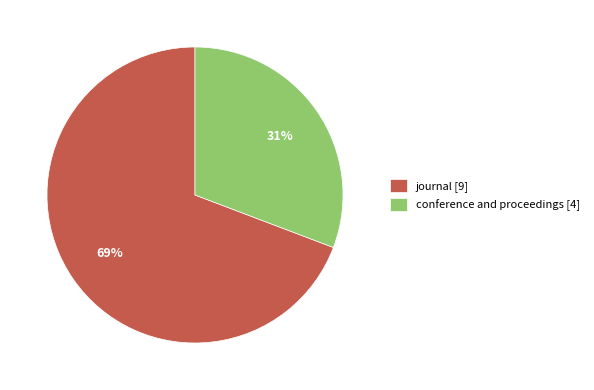

What is the ratio of the value at conference and proceedings [4] to the value at journal [9]?

0.4